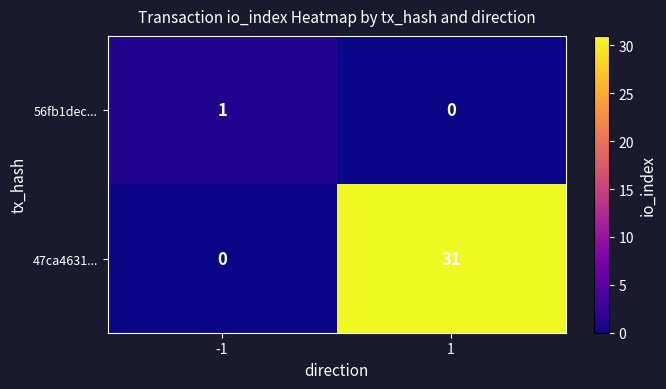

Read the 47ca4631... value at 1, to the nearest 5.

30